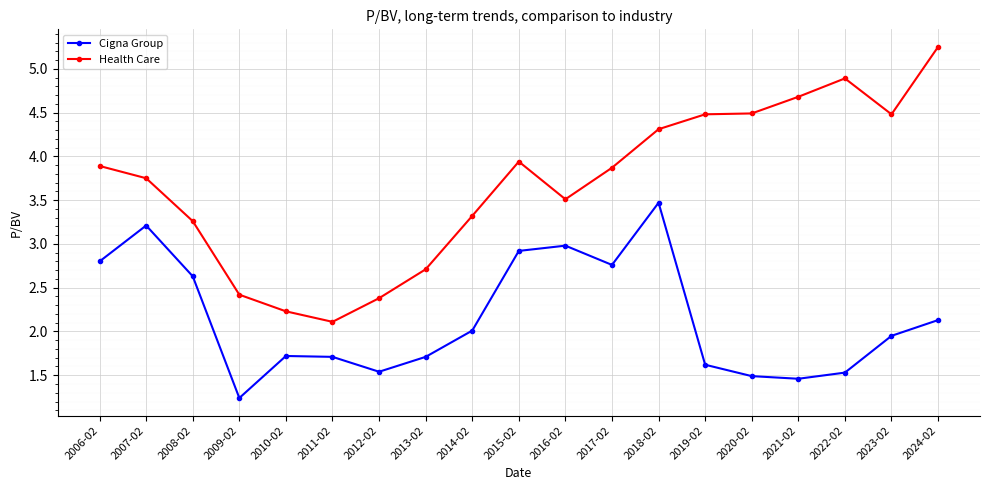

Rank the series by their average value, from highest to lowest.

Health Care, Cigna Group